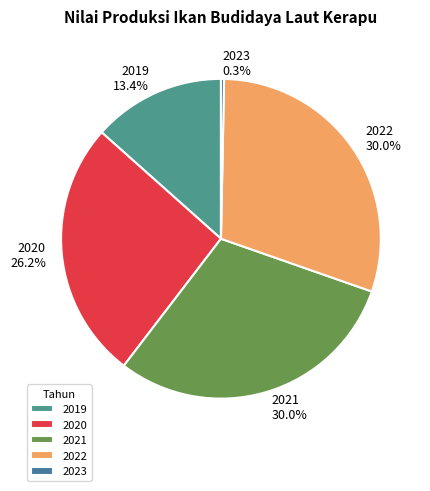

Between 2019 and 2022, which is larger?

2022